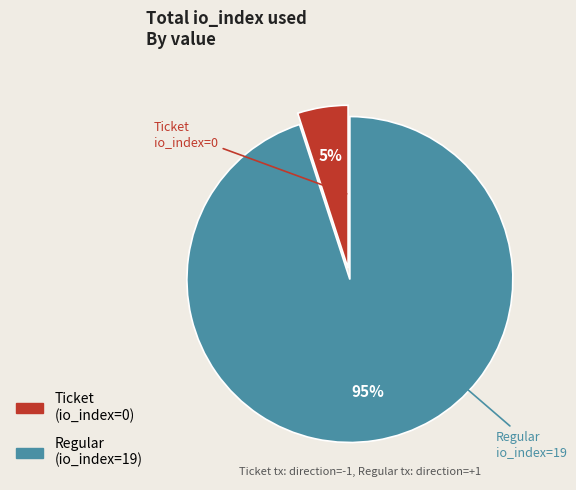

The Ticket slice represents 5% of the pie. True or false?

True